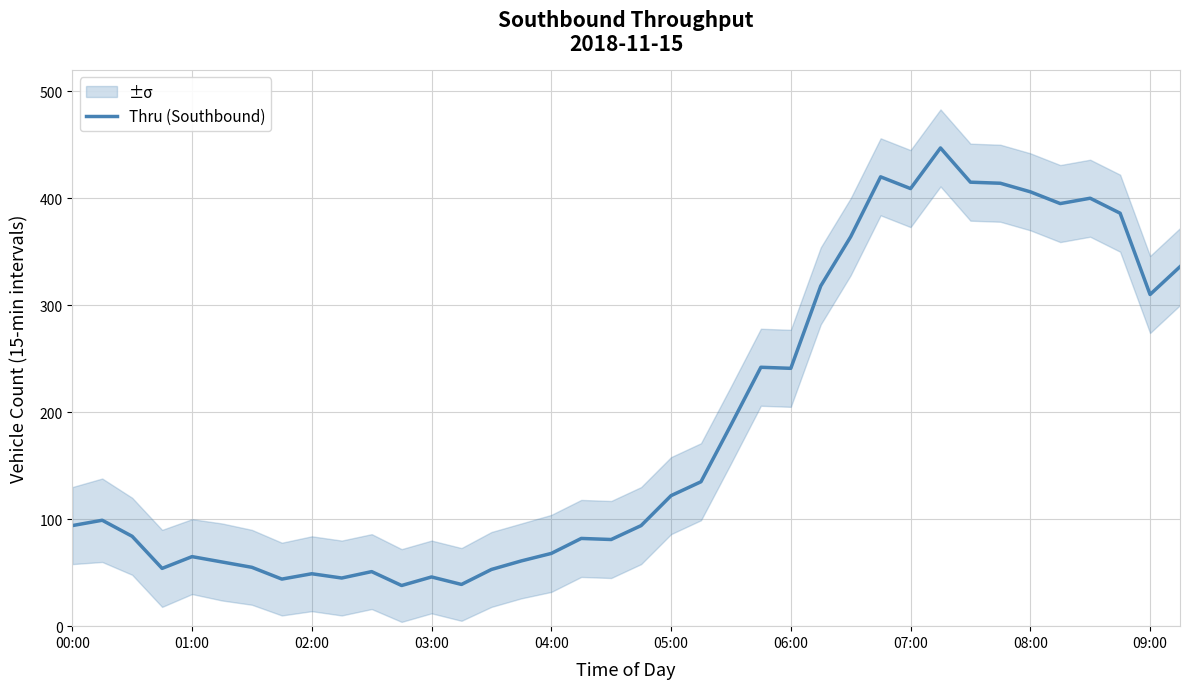

Is it true that Thru (Southbound) equals 32 at 00:00?

False